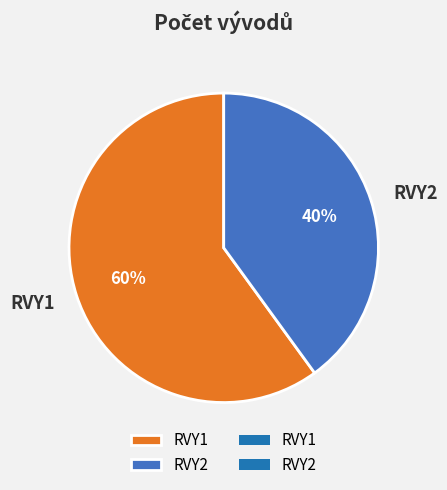

Combined, do RVY1 and RVY2 account for over 50%?

Yes